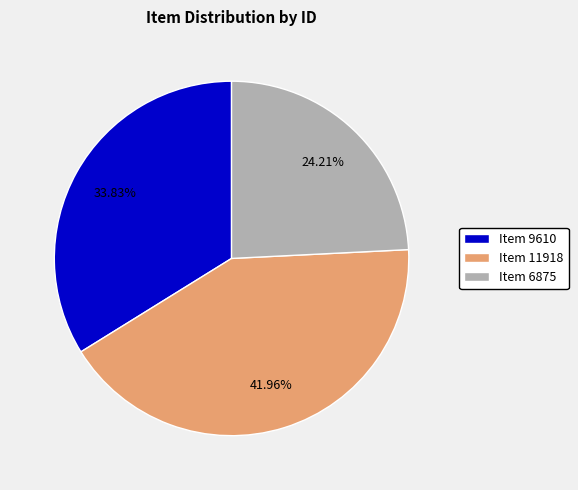

The Item 6875 slice represents 31% of the pie. True or false?

False